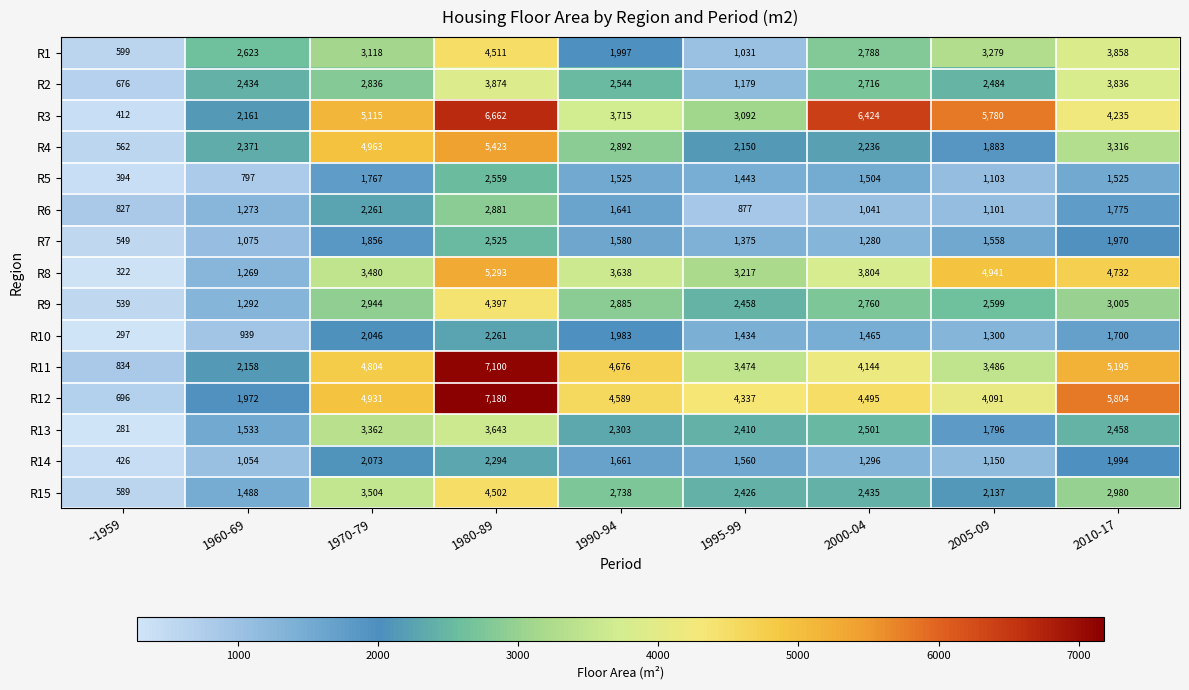

What is the approximate value of R3 at 2005-09, to the nearest 100?

5800